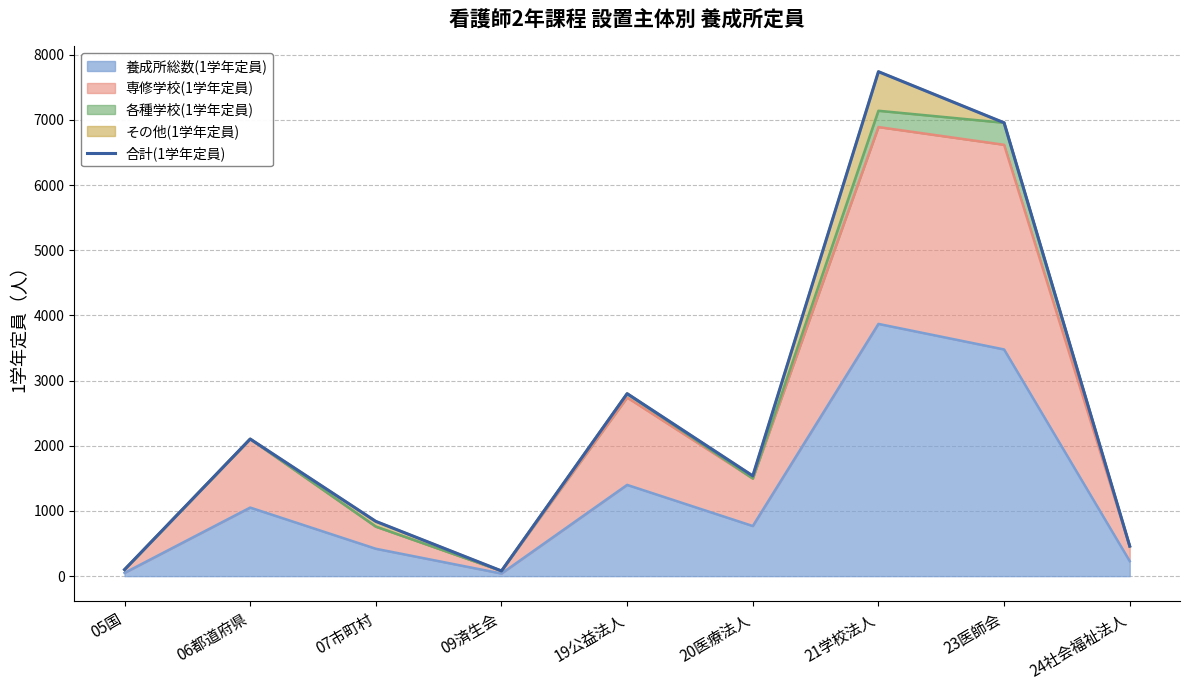

Where does the data first go above 1538?

06都道府県